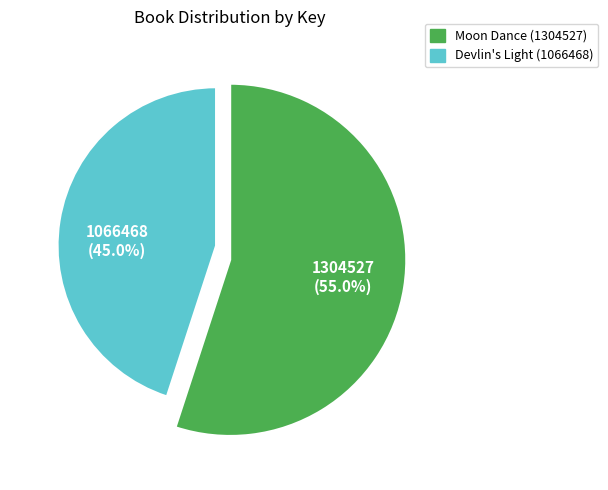

The Devlin's Light slice represents 36% of the pie. True or false?

False